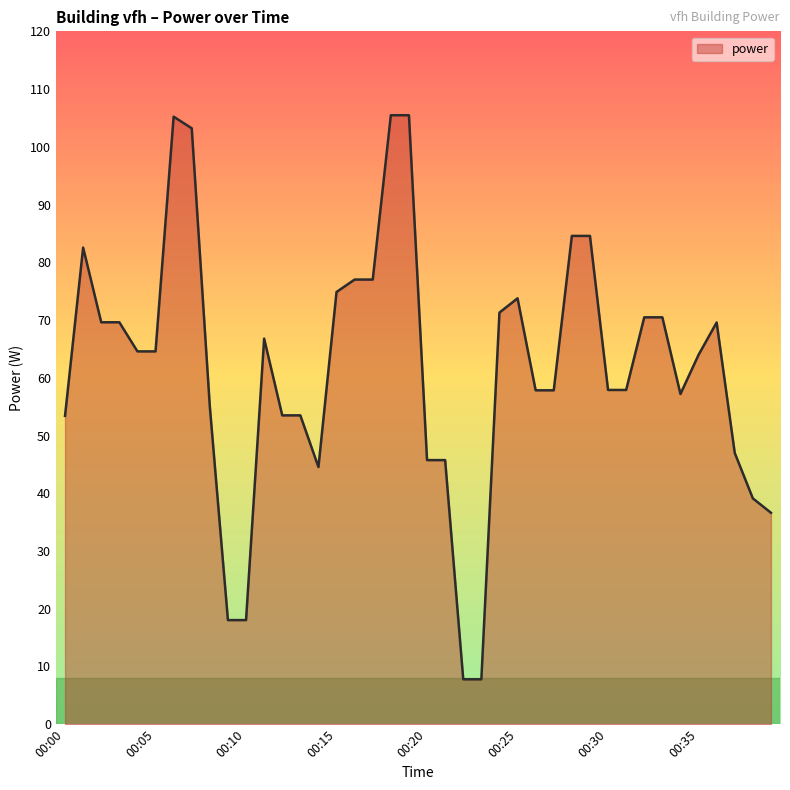

What is the maximum value shown in the chart?

105.5